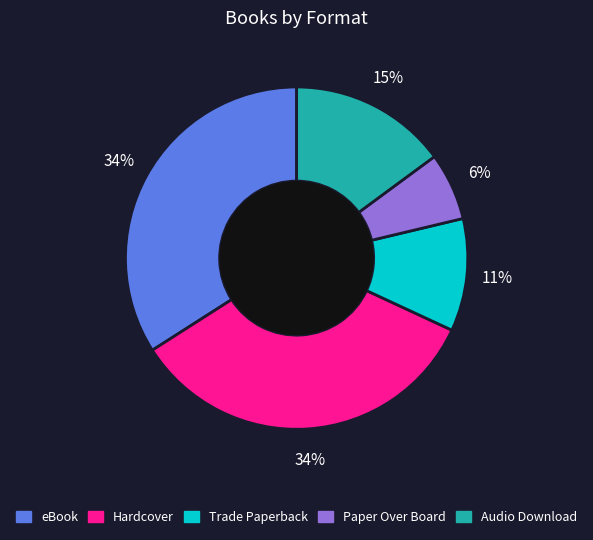

Which has a higher value, Audio Download or Hardcover?

Hardcover